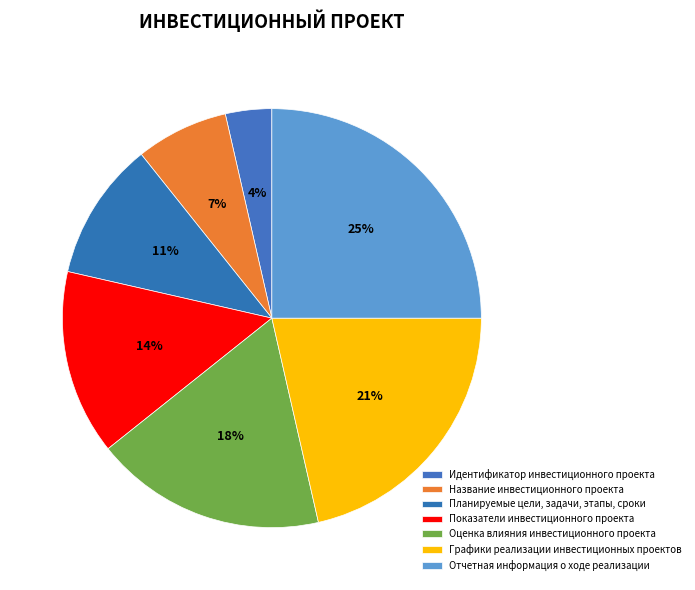

True or false: Оценка влияния инвестиционного проекта accounts for 31% of the total.

False